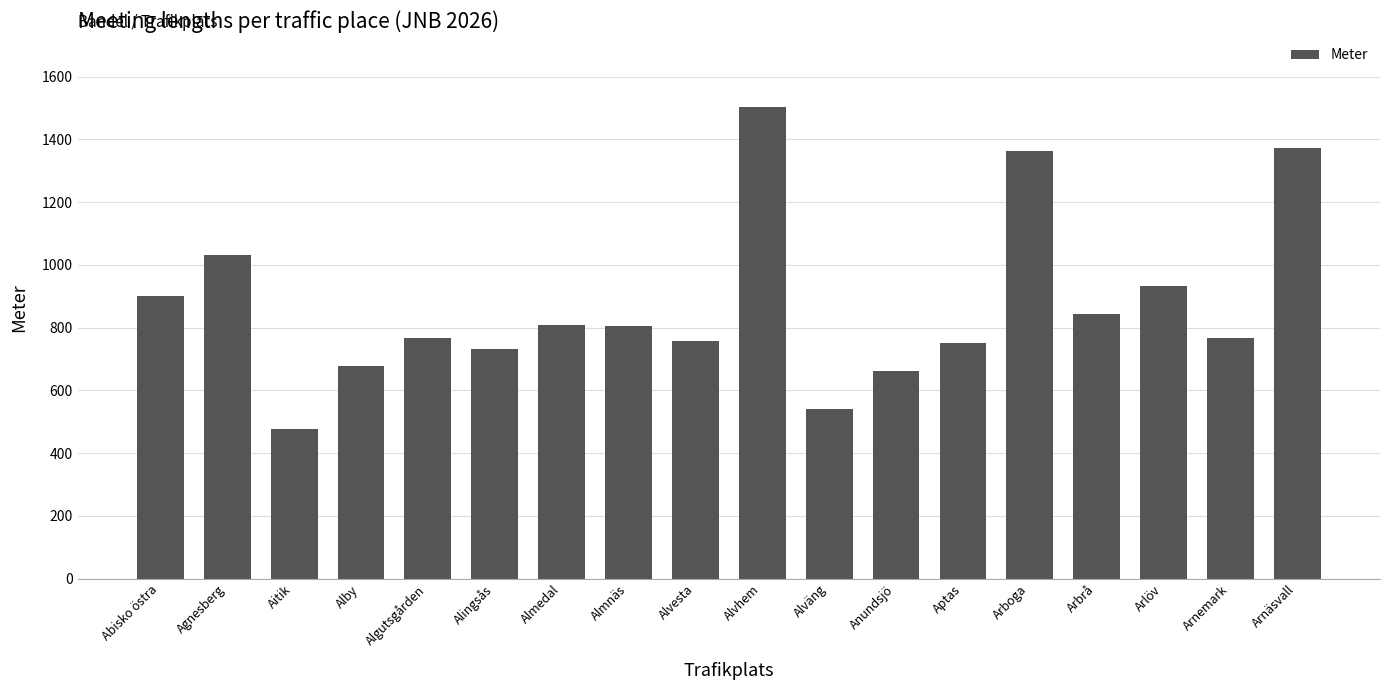

What is the smallest value displayed?

477